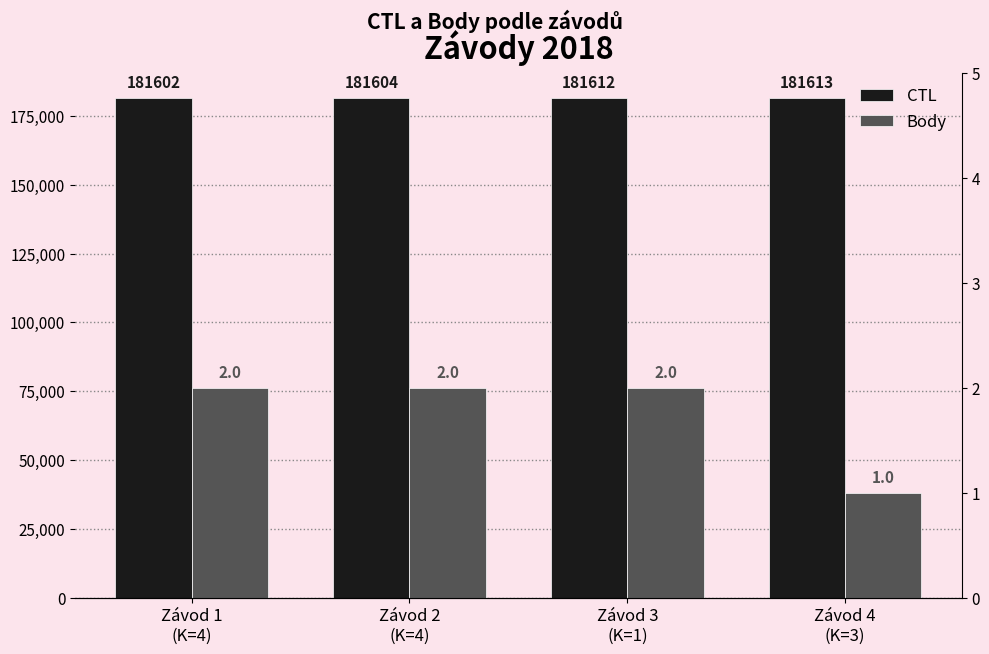

The value of CTL at Závod 2
(K=4) is 181604. True or false?

True